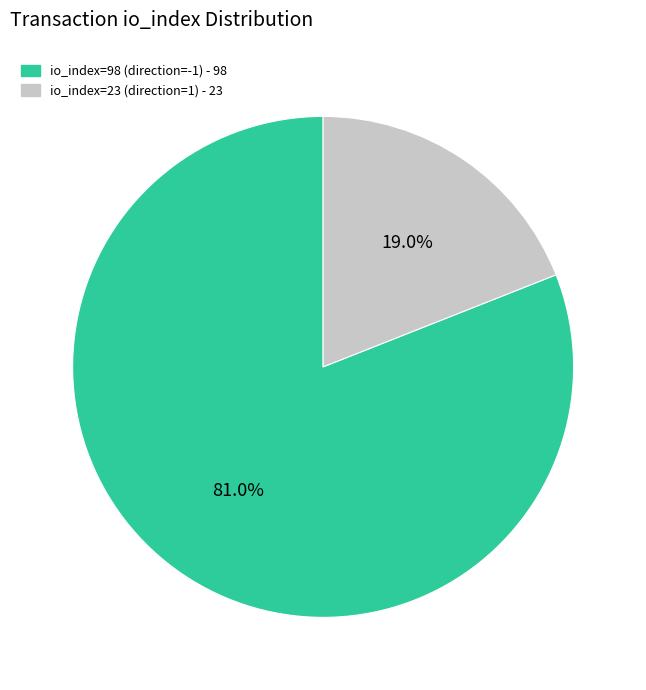

To the nearest percent, what is the difference between the largest and smallest slice percentages?

62%